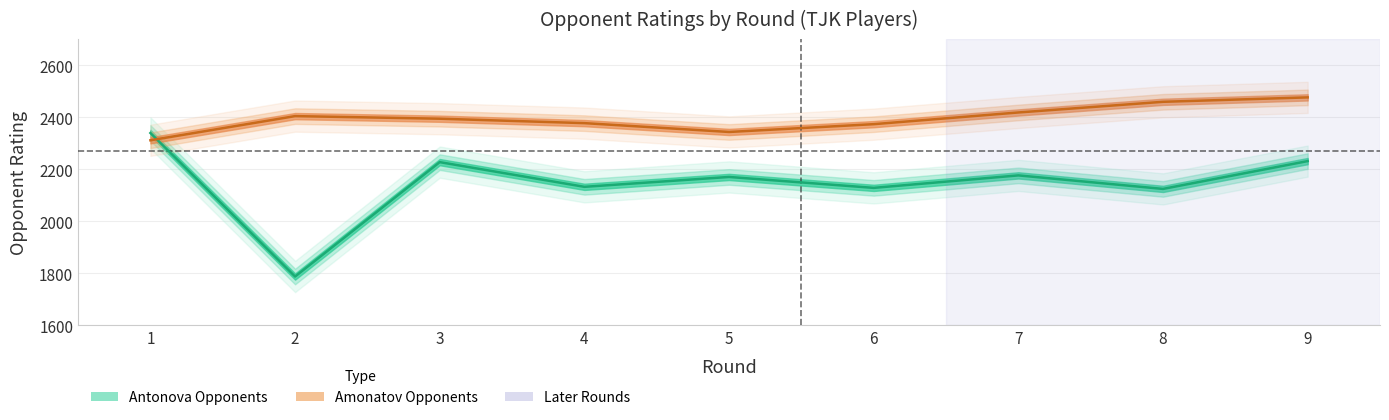

Which series ends up on top after the final intersection of Amonatov Rating and Antonova Rating?

Amonatov Rating